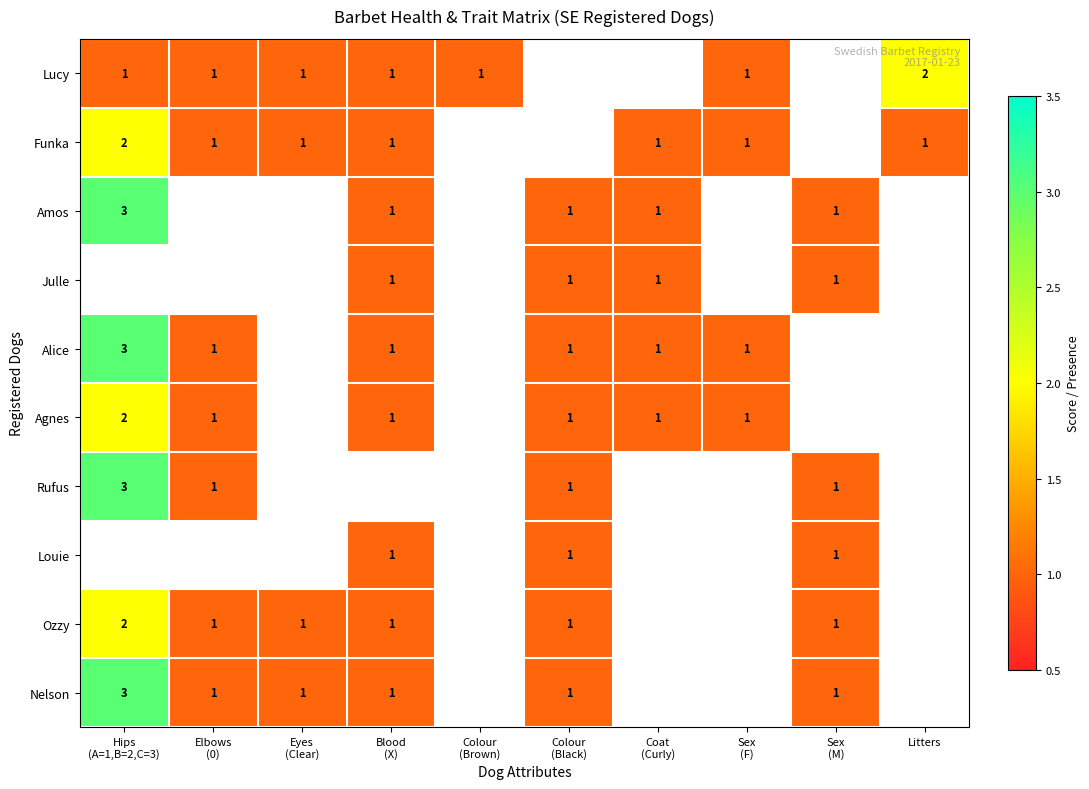

At which label is Nelson closest to 2?

Hips (A=1,B=2,C=3)